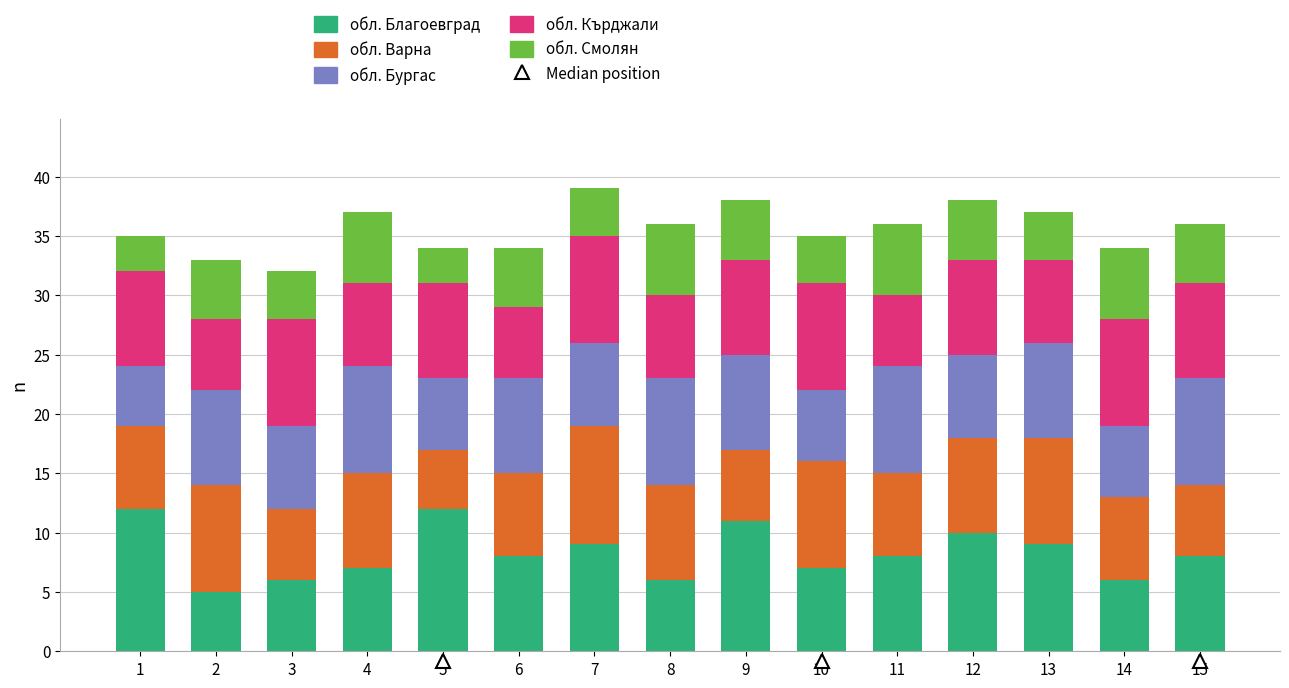

What is the lowest value of the обл. Благоевград series?

5